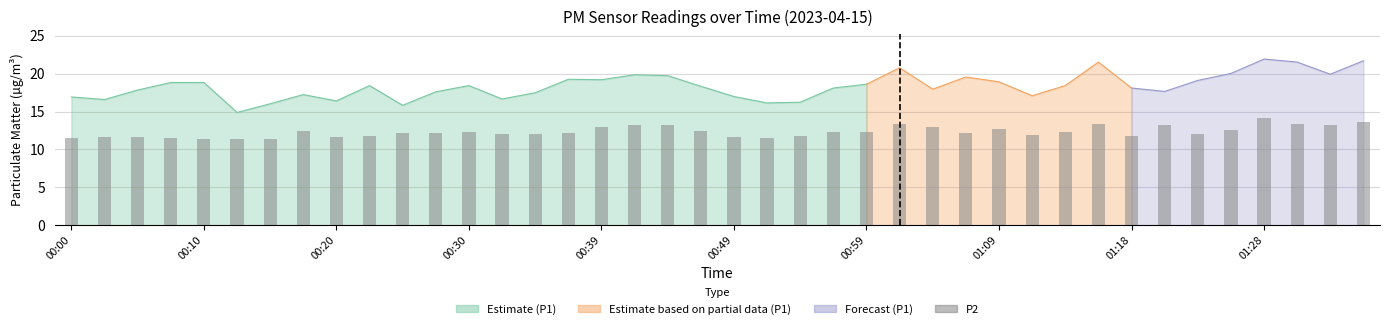

Count the number of categories in the chart.

40